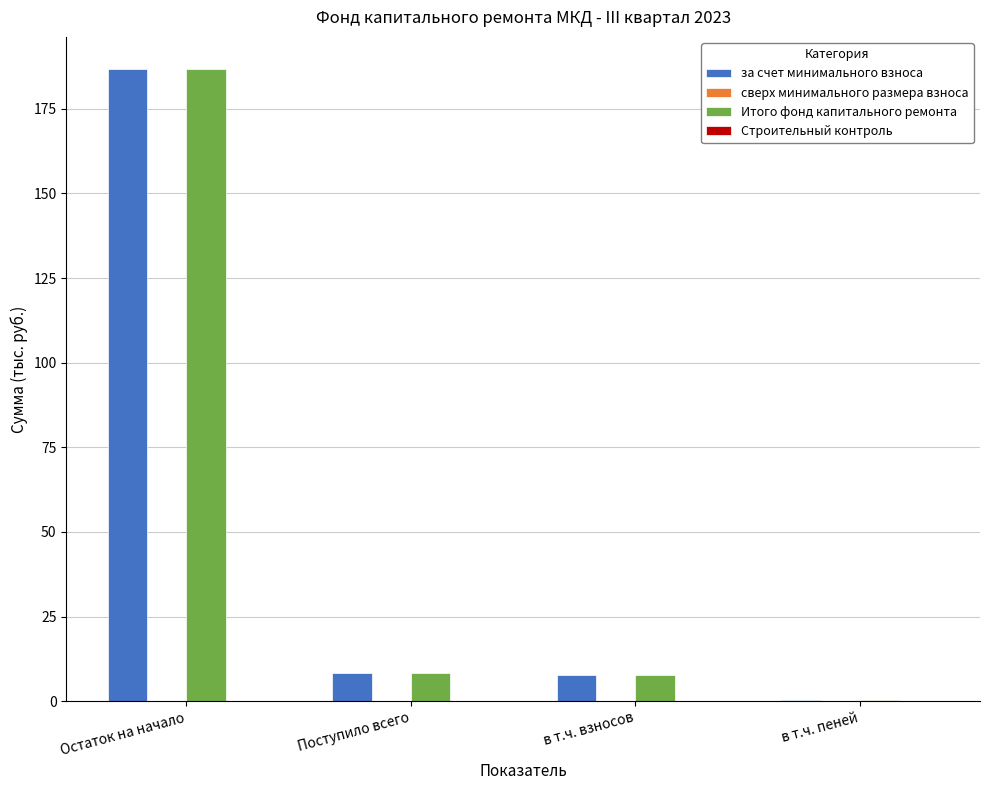

Is it true that Итого фонд капитального ремонта equals 7.8 at в т.ч. взносов?

True